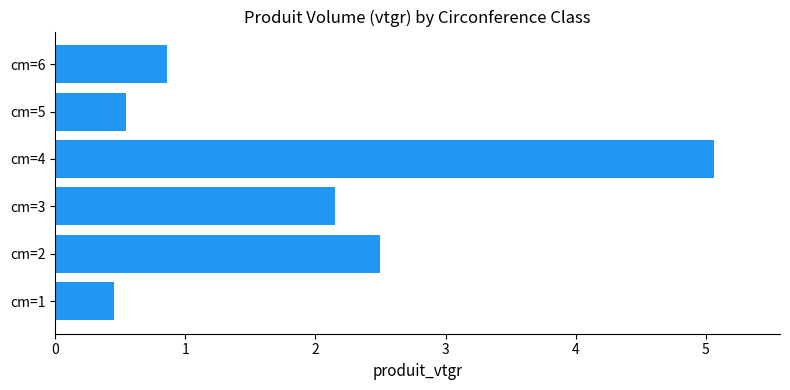

True or false: the data shows 1.4 at cm=3.

False